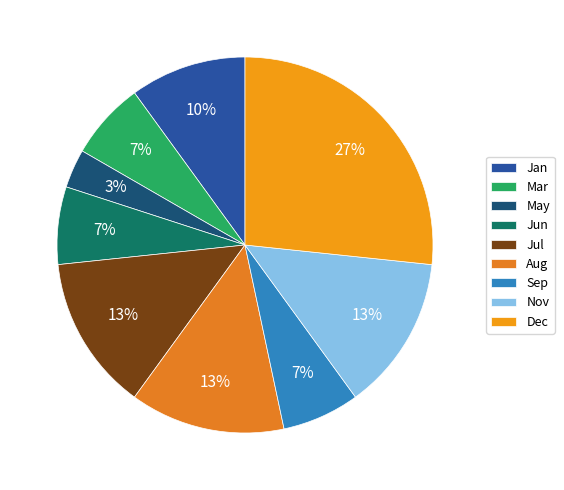

Is it true that Jul is 28% of the pie?

False